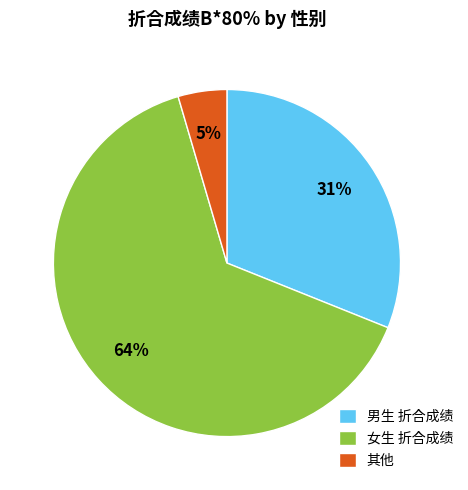

What is the largest slice in the pie chart?

女生 折合成绩